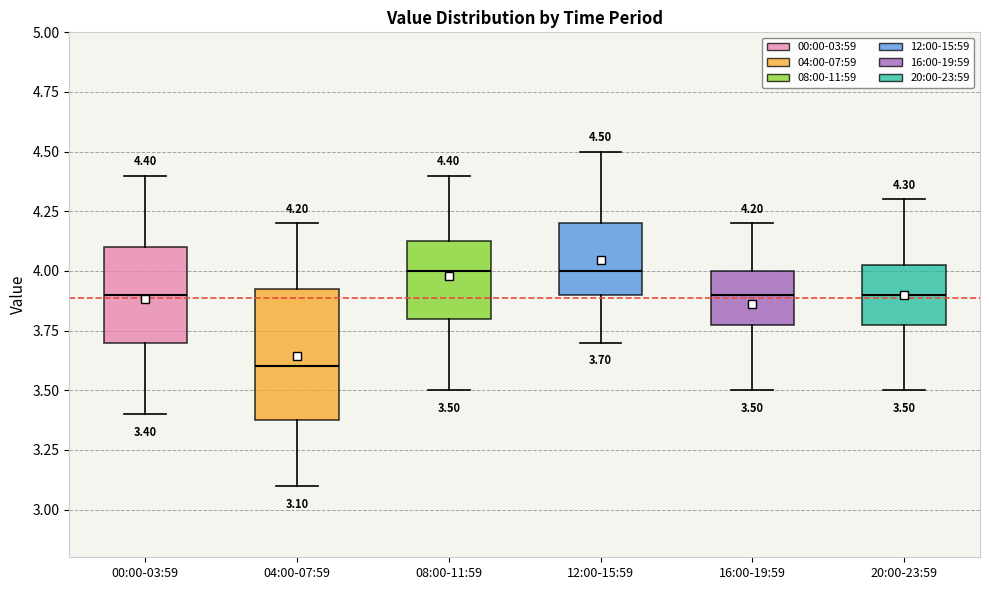

Which box's median line is the lowest?

04:00-07:59